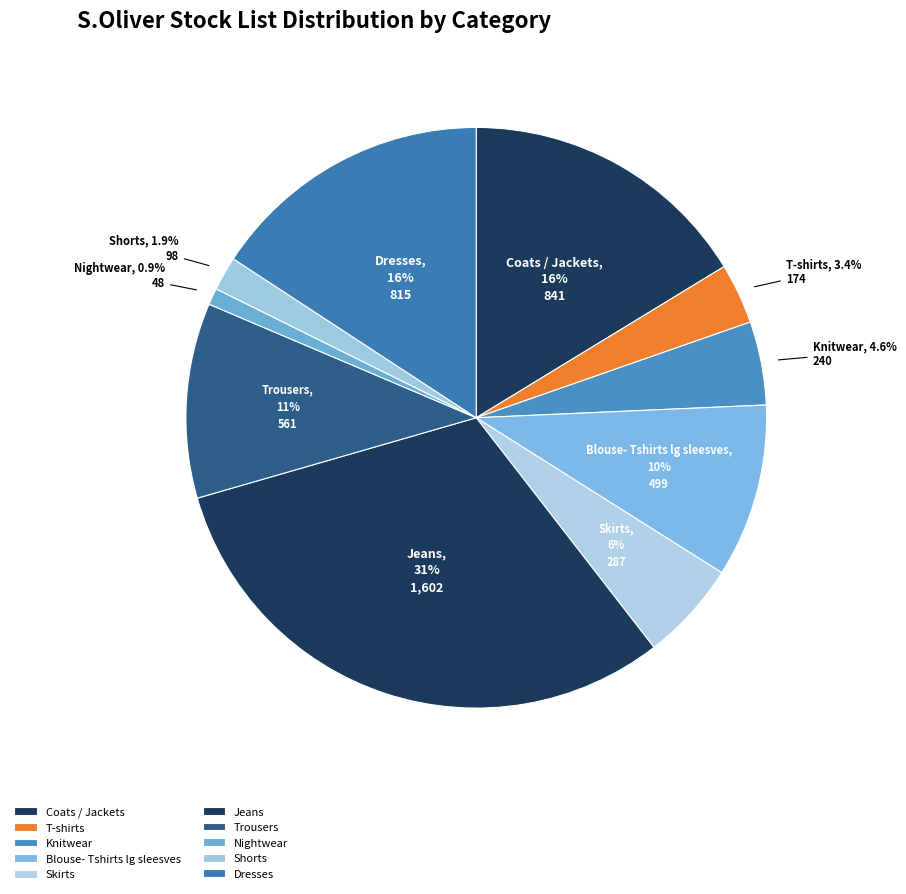

Which slice is the smallest?

Nightwear